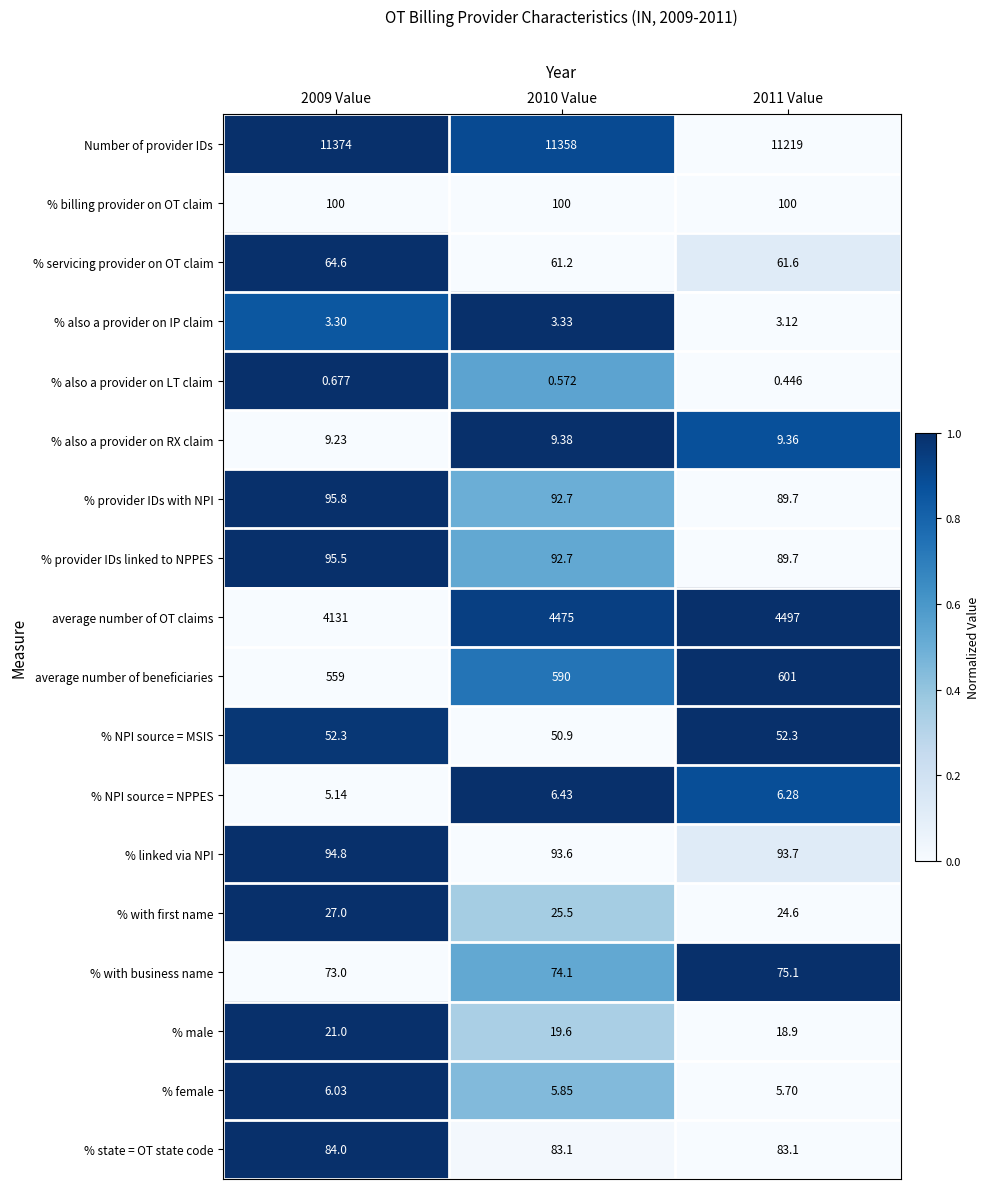

Which series has the largest total across all categories?

Number of provider IDs